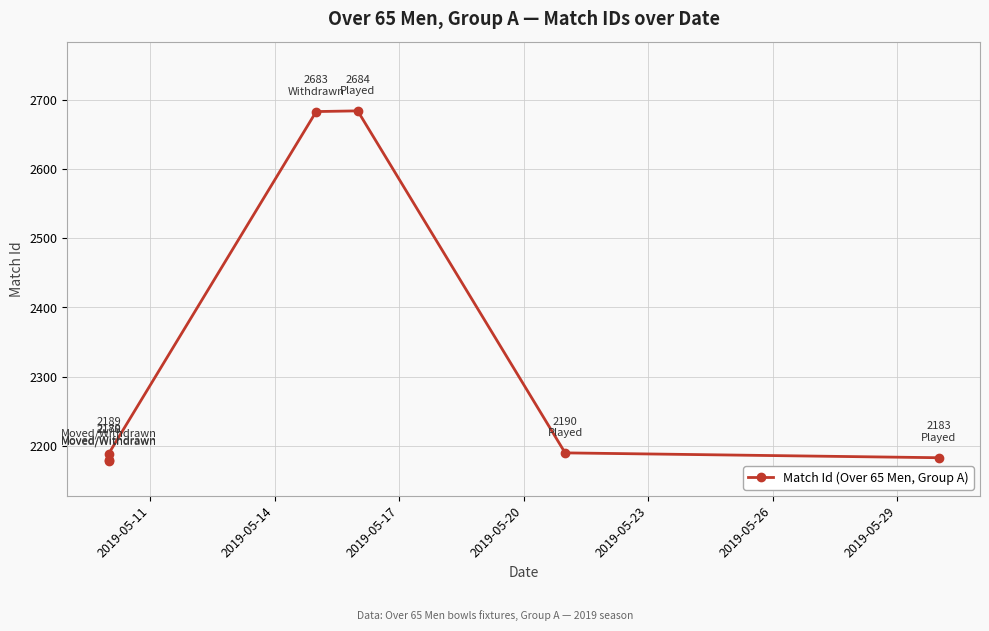

What is the greatest value displayed?

2684